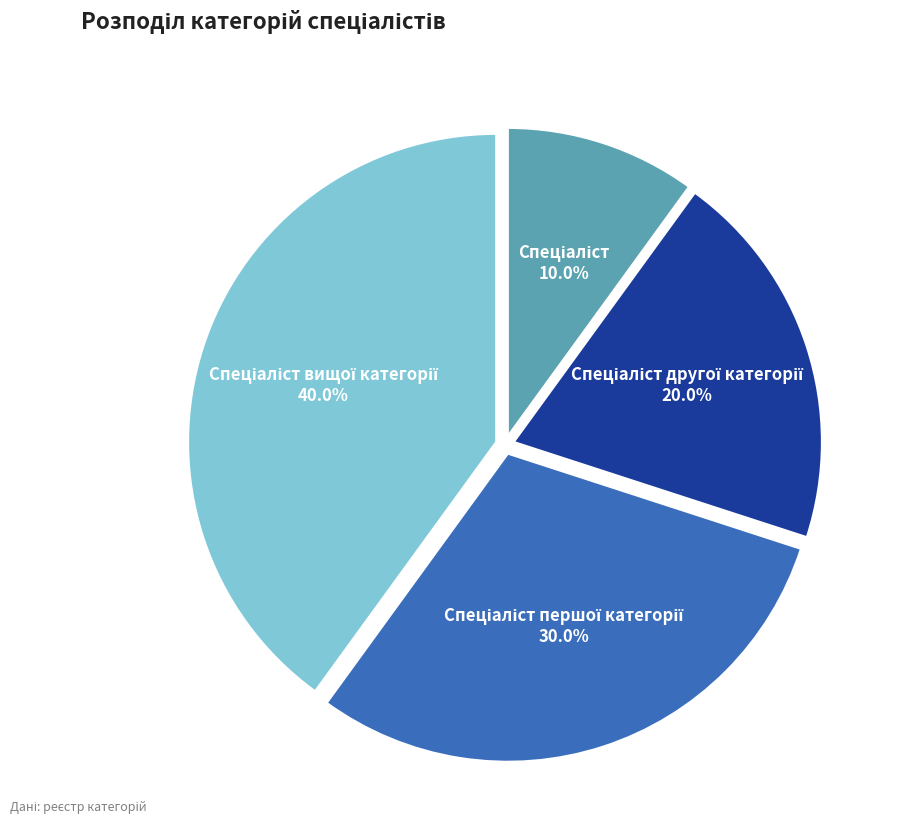

Is there any slice that represents more than half of the pie?

No